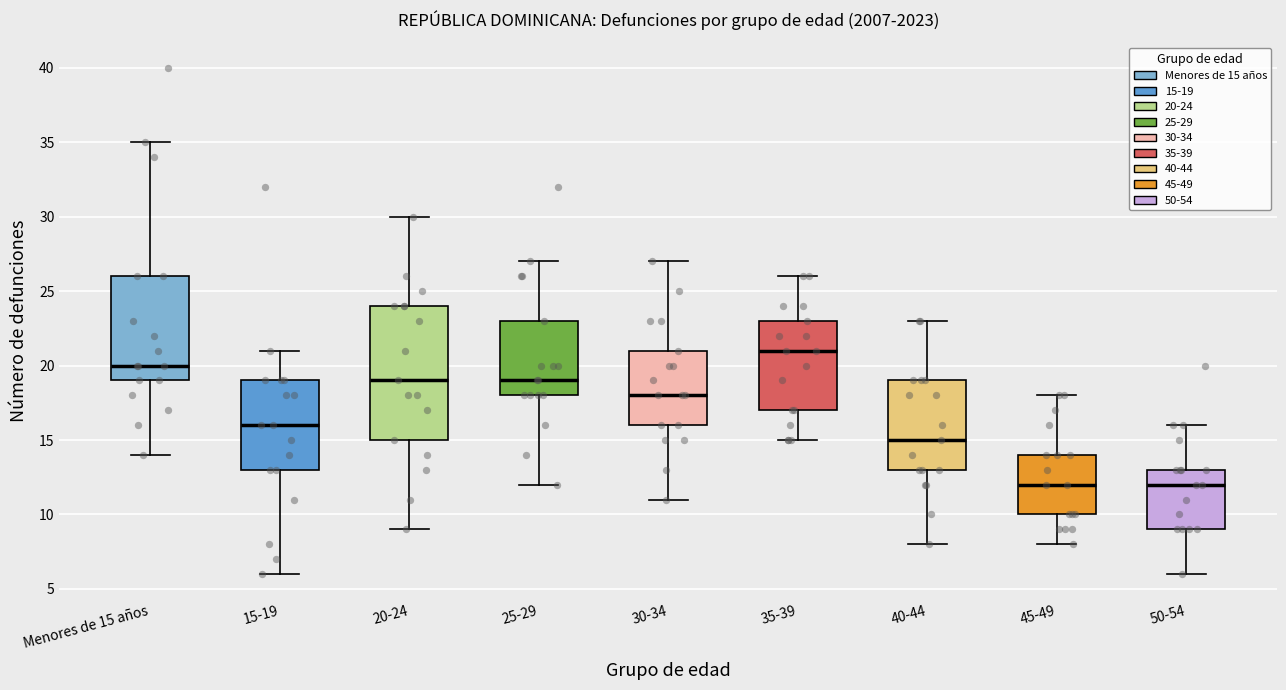

Which box's median line is the highest?

35-39